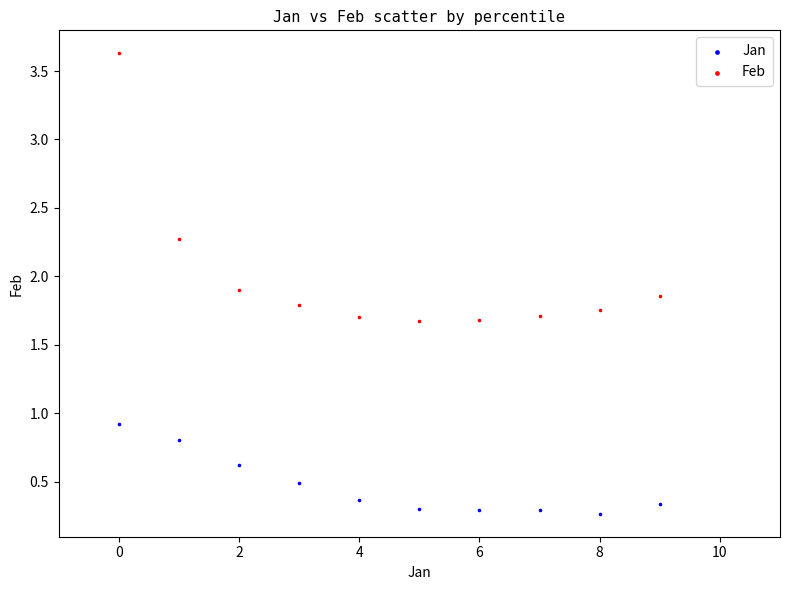

Across all data points, what is the range of Y values (max minus min)?

3.4